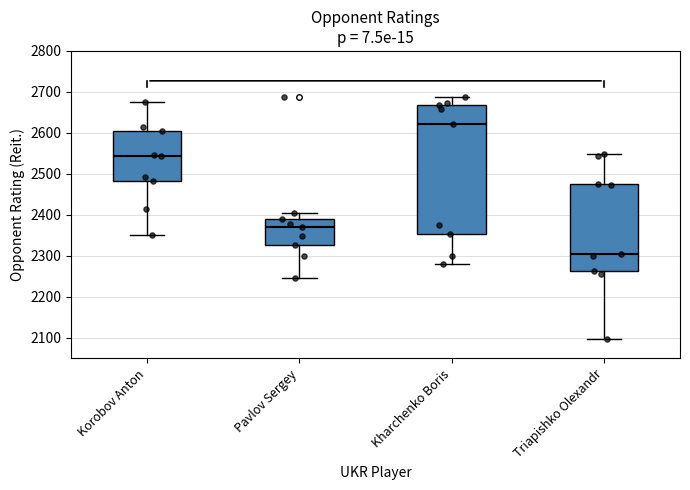

Reading left to right, transcribe this box plot: for each box, give where its median line is, the range the box spans, and where its two whiskers end, as read against the y-axis. The values are not printed on the chart, so give them approximately, as read against the axis.

Korobov Anton: median 2540, box 2480 to 2600, whiskers 2350 to 2680
Pavlov Sergey: median 2370, box 2330 to 2390, whiskers 2250 to 2410
Kharchenko Boris: median 2620, box 2350 to 2670, whiskers 2280 to 2690
Triapishko Olexandr: median 2300, box 2260 to 2480, whiskers 2100 to 2550